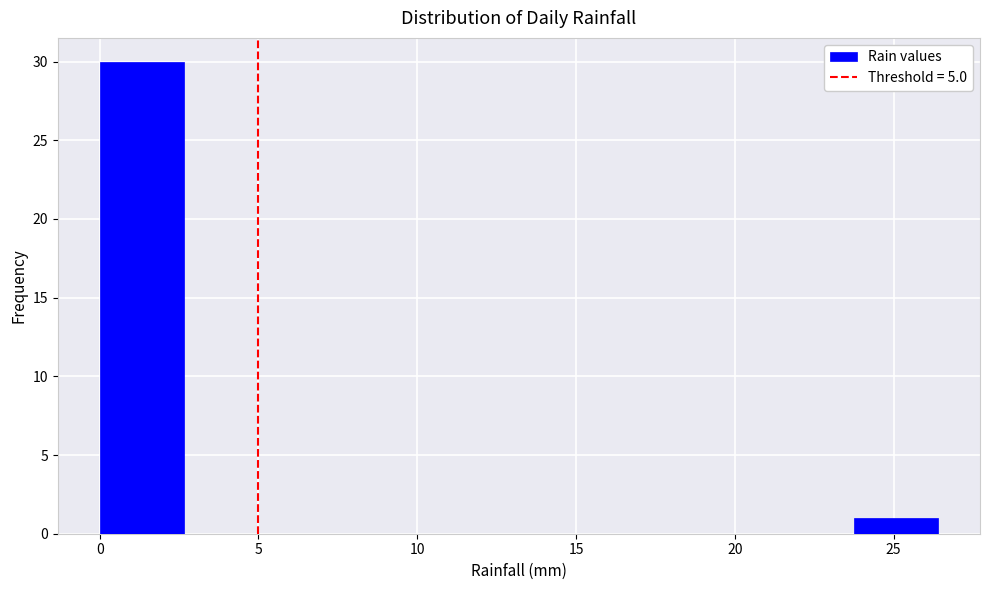

How tall is the bar that spans 24.0 to 26.5 on the x-axis? Neither the bar edges nor the heights are printed on the chart, so give them approximately, as read against the axes.

1